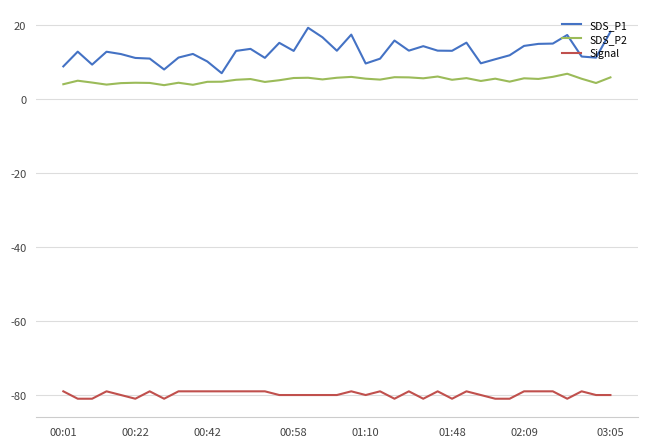

Which series has the largest total across all categories?

SDS_P1